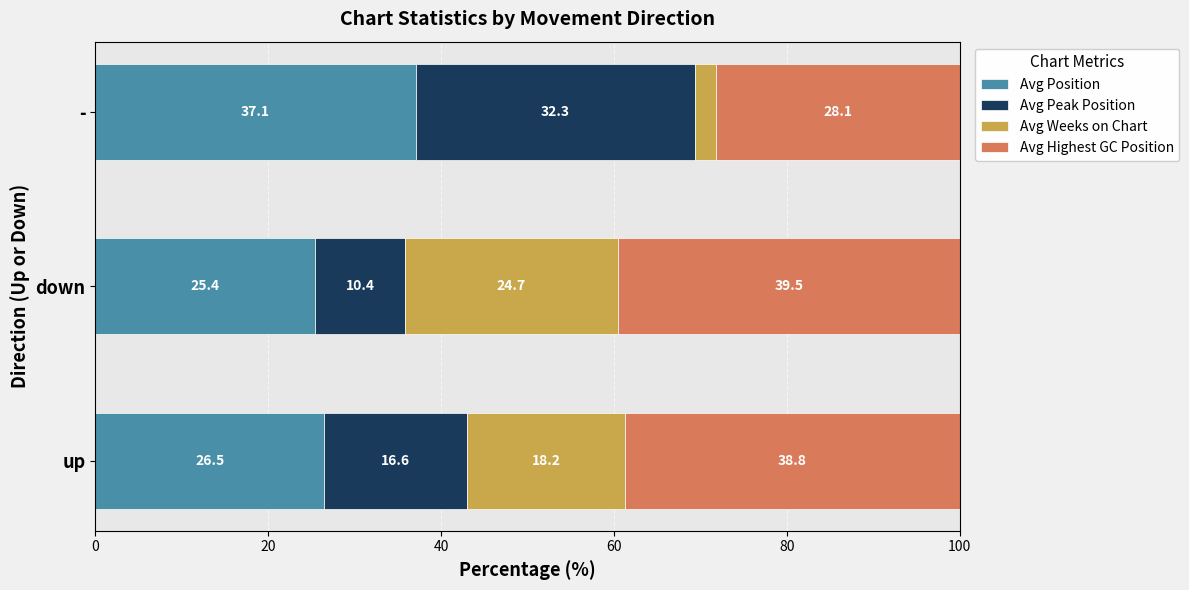

What value does the Avg Position series have at -?

37.1